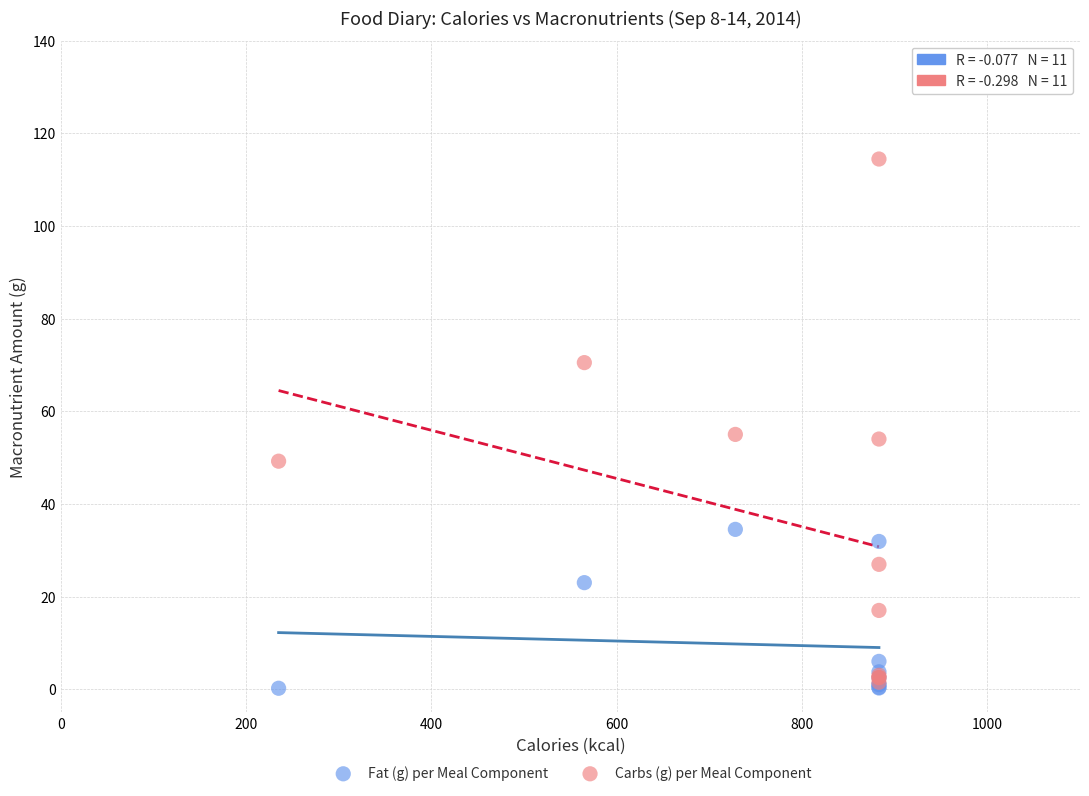

What are all the series names shown in the legend?

Fat (g) per Meal Component, Carbs (g) per Meal Component